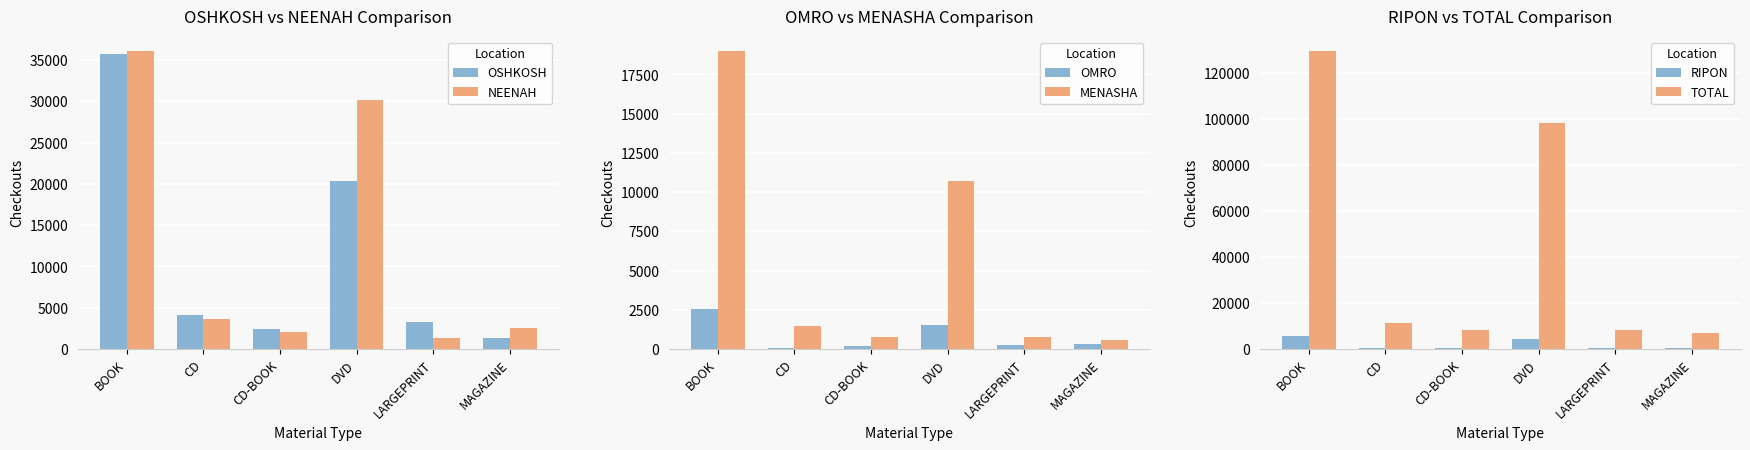

How many bars are there in total?

36